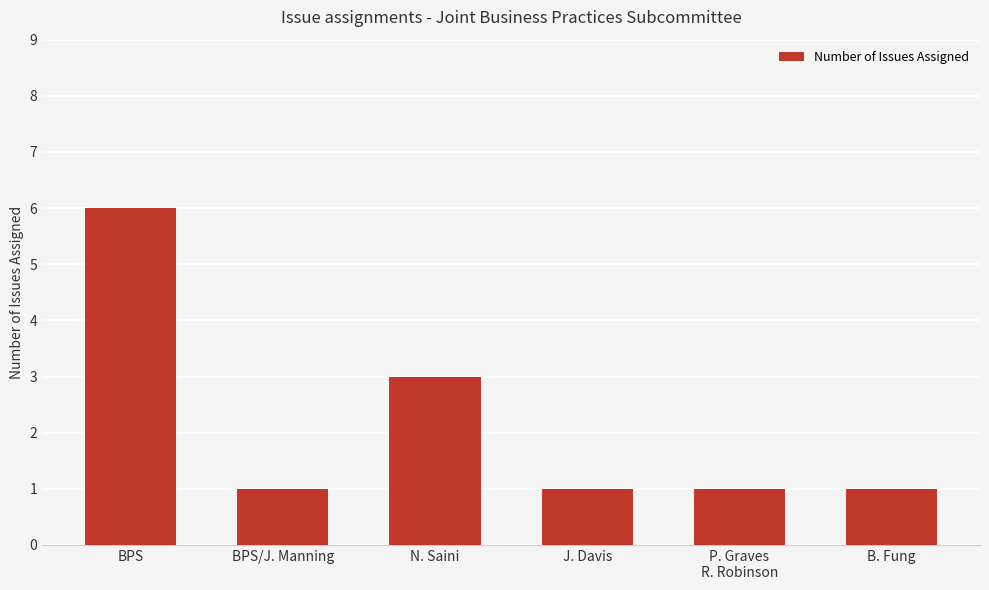

Approximately how many times larger is the value at BPS compared to J. Davis?

6.0